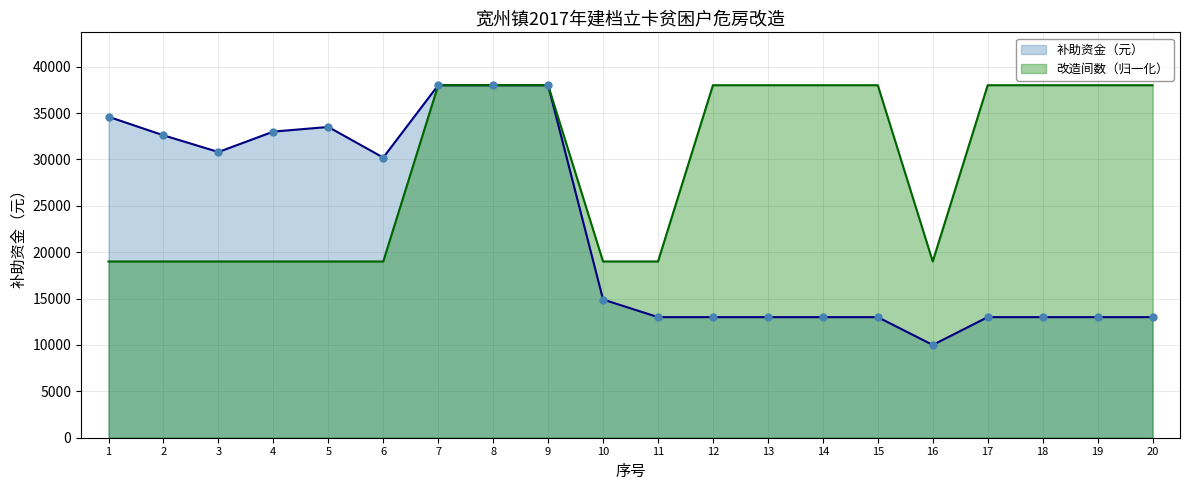

What is the total value across all series at 20?

51000